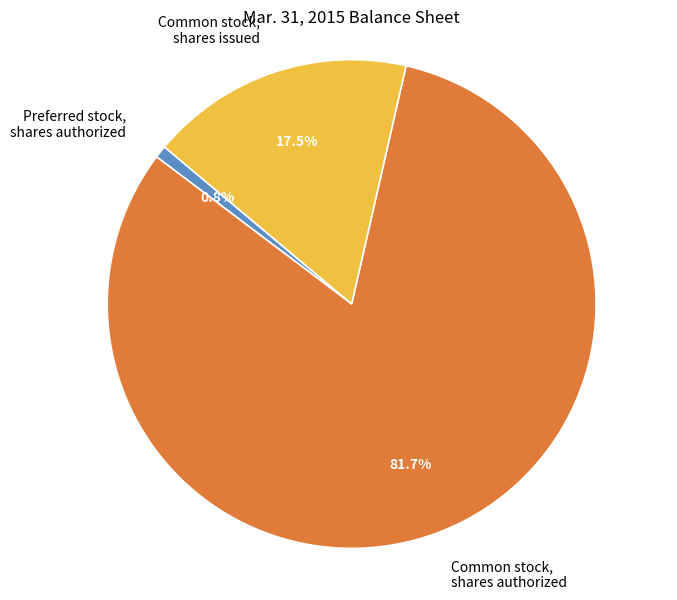

What is the majority slice?

Common stock, shares authorized